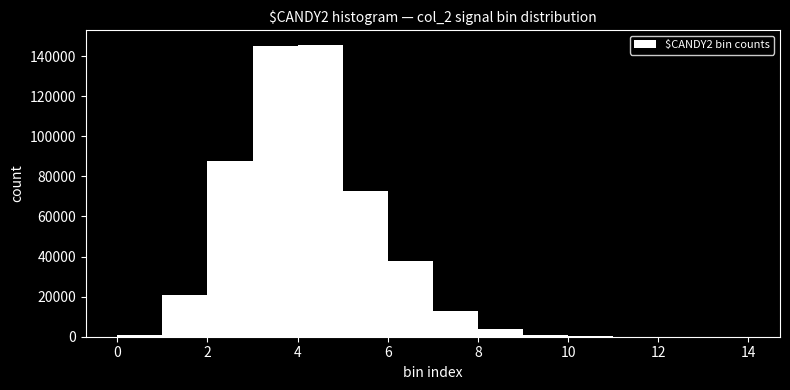

Reading left to right, list every bar in this chart as the range it spans on the x-axis followed by its height. The values are not printed on the chart, so give them approximately, as read against the axis.

0 to 1: under 2000
1 to 2: 20000
2 to 3: 88000
3 to 4: 144000
4 to 5: 146000
5 to 6: 72000
6 to 7: 38000
7 to 8: 14000
8 to 9: 4000
9 to 10: under 2000
10 to 11: under 2000
11 to 12: under 2000
12 to 13: under 2000
13 to 14: under 2000